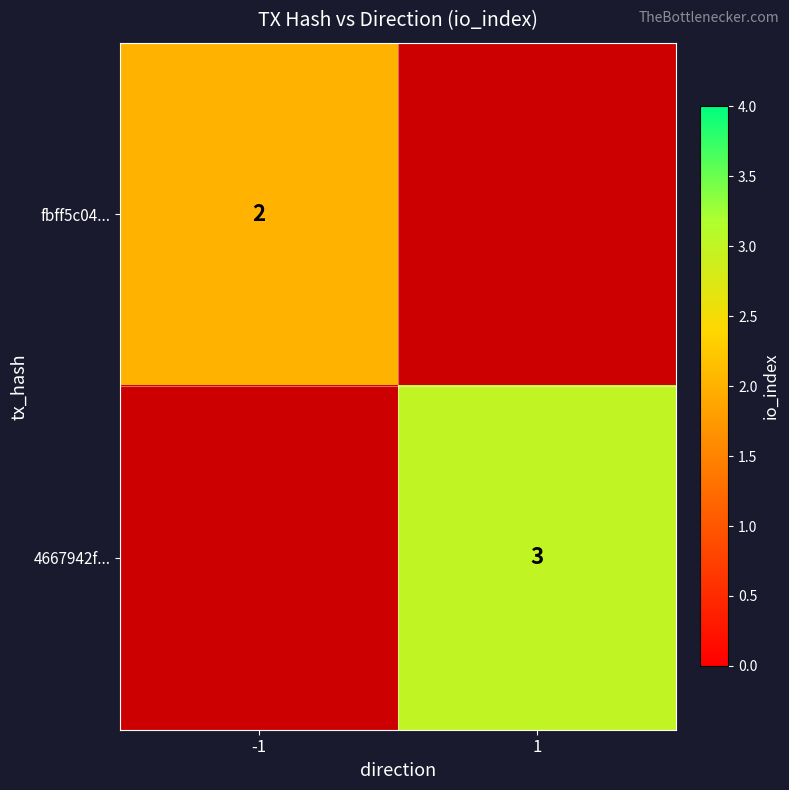

True or false: 4667942f... has a value of 3 at 1.

True